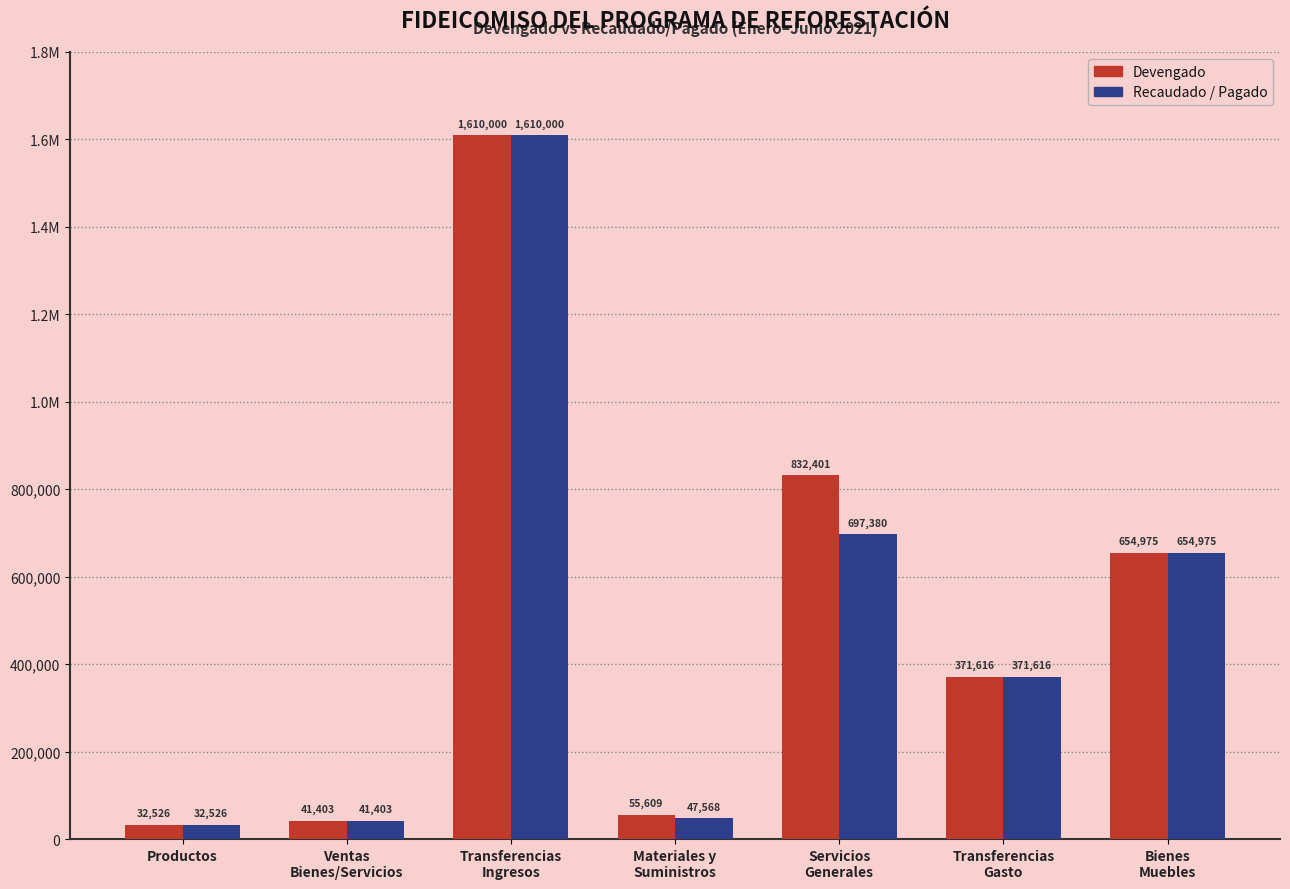

Which series changed the most between Productos and Materiales y
Suministros?

Devengado